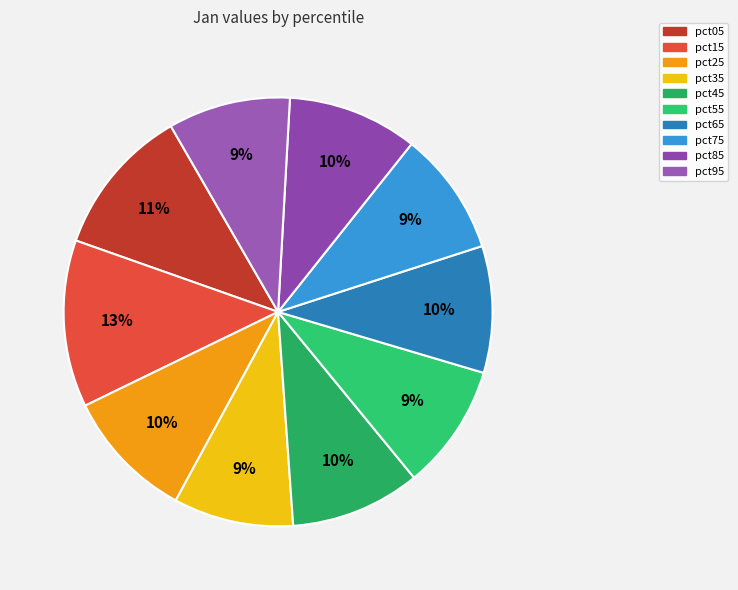

What percentage is the pct35 slice, to the nearest percent?

9%